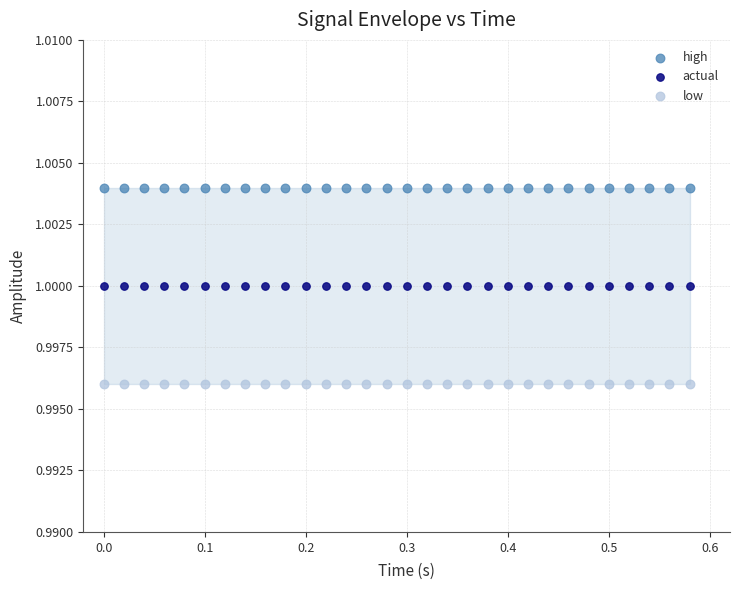

Which series contains the highest Y value?

high